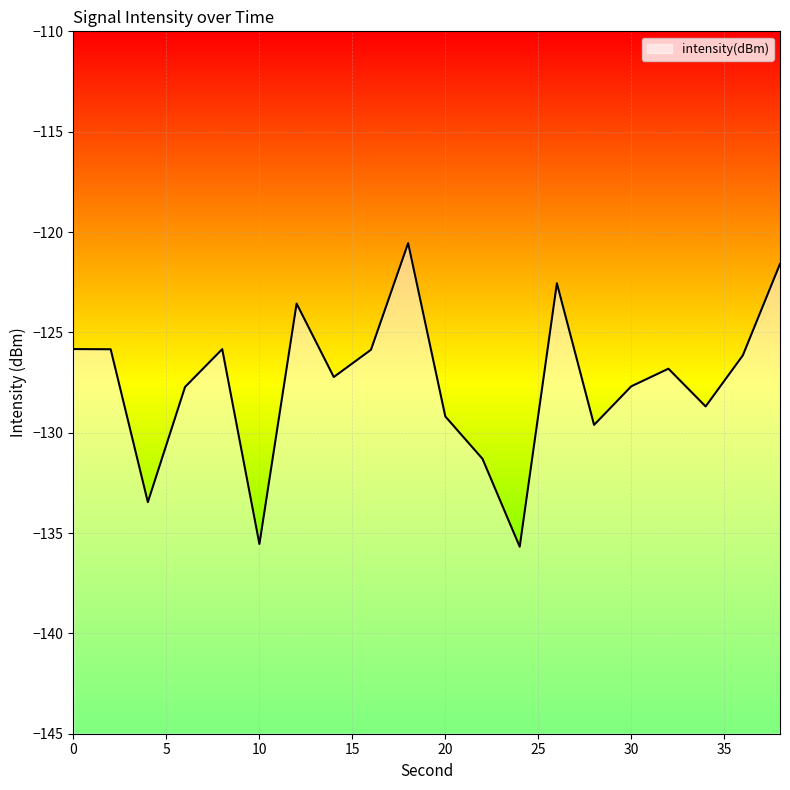

Which label corresponds to the smallest value in the chart?

24